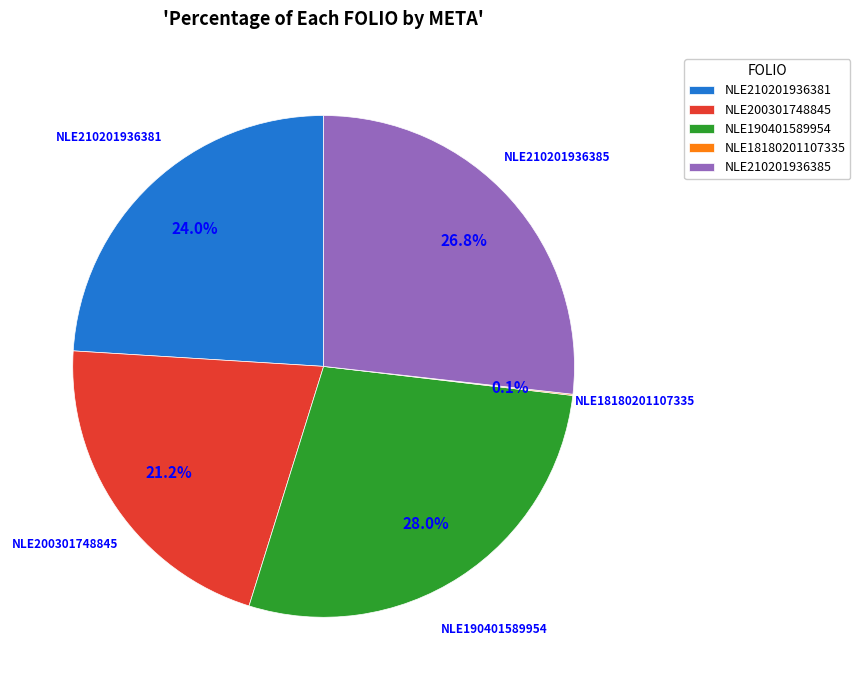

Does NLE210201936381 represent more than half of the total?

No